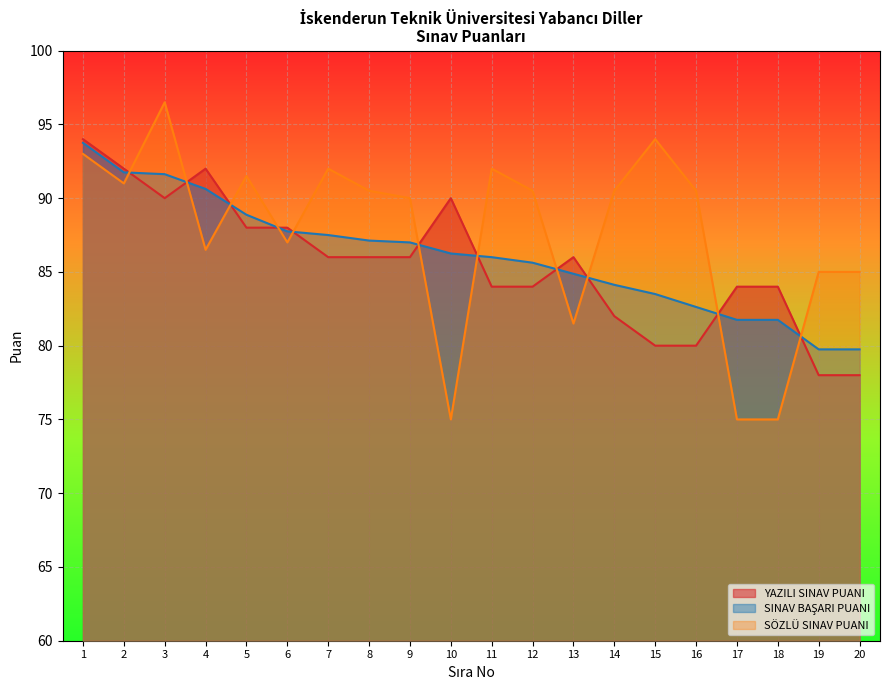

What are all the series names shown in the legend?

YAZILI SINAV PUANI, SINAV BAŞARI PUANI, SÖZLÜ SINAV PUANI